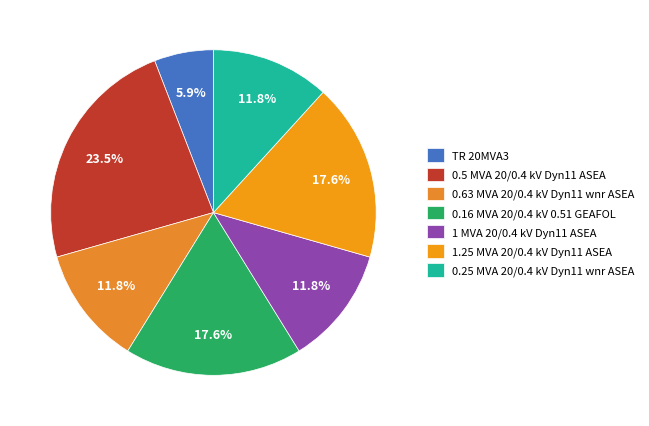

What is the change in value from TR 20MVA3 to 1 MVA 20/0.4 kV Dyn11 ASEA?

+2